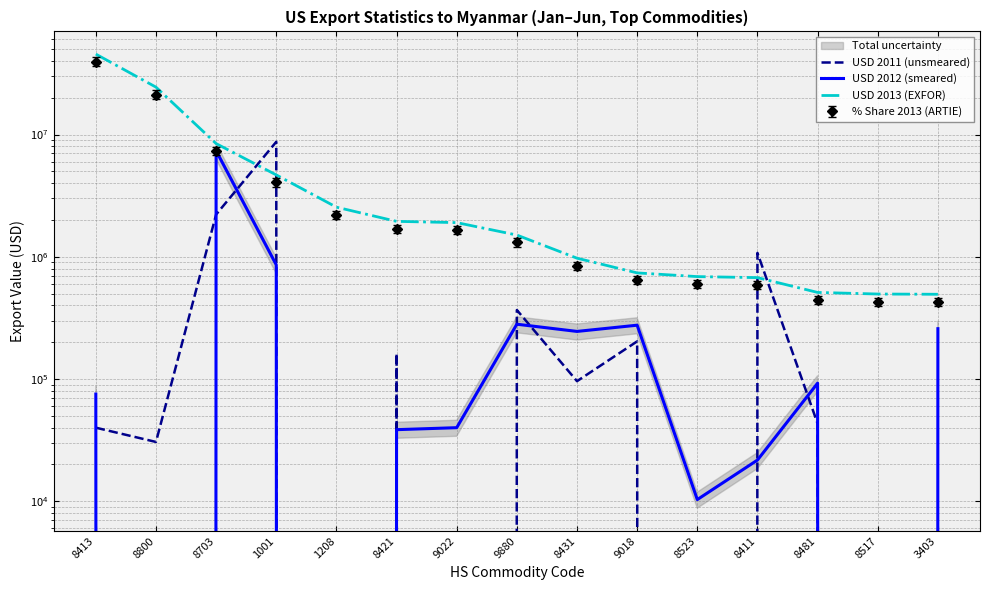

True or false: USD 2011 (unsmeared) has more than 1 points higher than both neighbors.

True